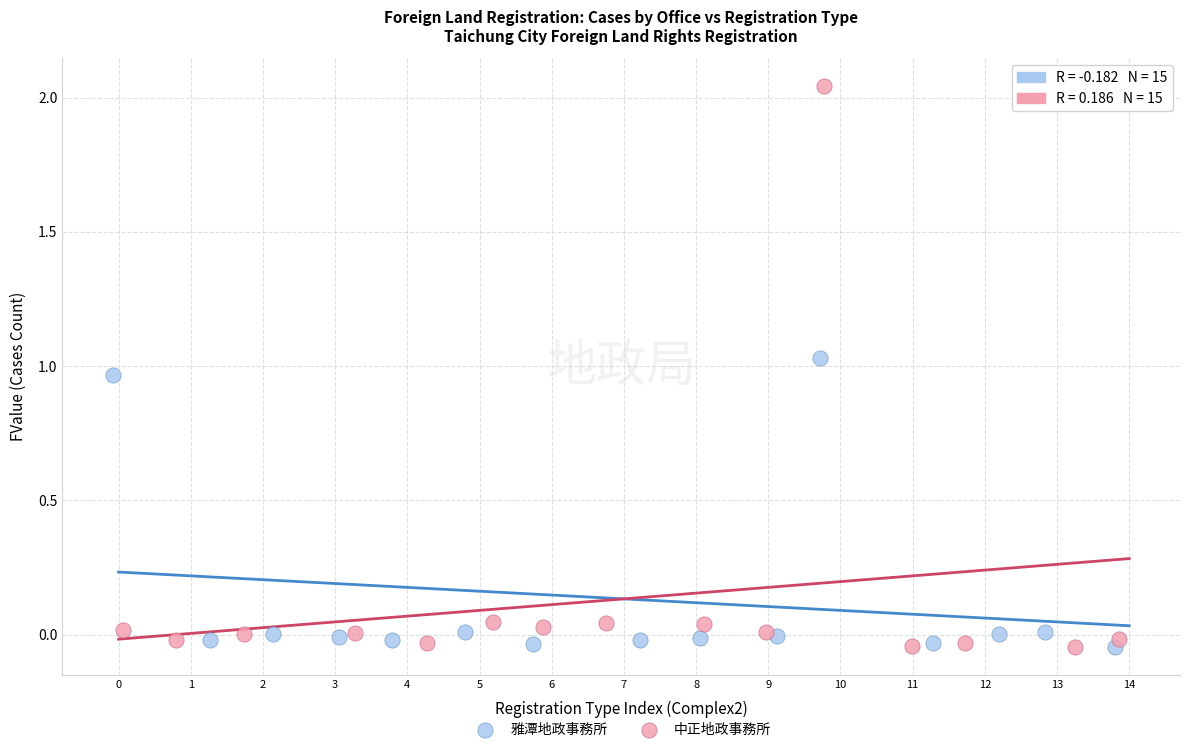

Which series contains the highest Y value?

中正地政事務所